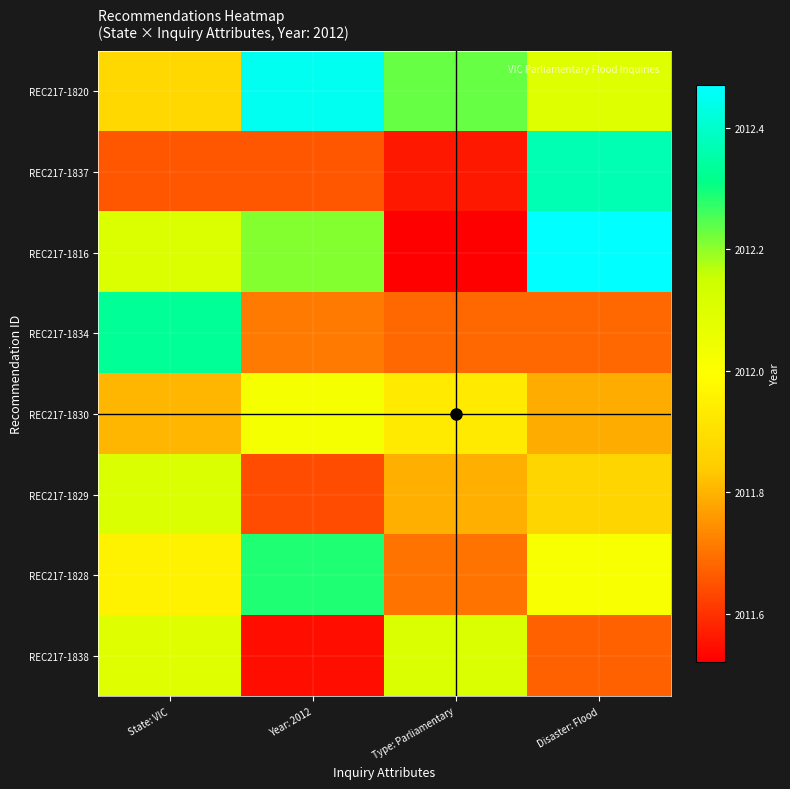

Reading right to left, list all the values displayed in this chart.

REC217-1820: Disaster: Flood=2012.1	Type: Parliamentary=2012.2	Year: 2012=2012.5	State: VIC=2011.9
REC217-1837: Disaster: Flood=2012.4	Type: Parliamentary=2011.6	Year: 2012=2011.7	State: VIC=2011.7
REC217-1816: Disaster: Flood=2012.5	Type: Parliamentary=2011.5	Year: 2012=2012.2	State: VIC=2012.1
REC217-1834: Disaster: Flood=2011.7	Type: Parliamentary=2011.7	Year: 2012=2011.7	State: VIC=2012.3
REC217-1830: Disaster: Flood=2011.8	Type: Parliamentary=2011.9	Year: 2012=2012.0	State: VIC=2011.8
REC217-1829: Disaster: Flood=2011.9	Type: Parliamentary=2011.8	Year: 2012=2011.6	State: VIC=2012.1
REC217-1828: Disaster: Flood=2012.0	Type: Parliamentary=2011.7	Year: 2012=2012.3	State: VIC=2012.0
REC217-1838: Disaster: Flood=2011.7	Type: Parliamentary=2012.1	Year: 2012=2011.5	State: VIC=2012.1